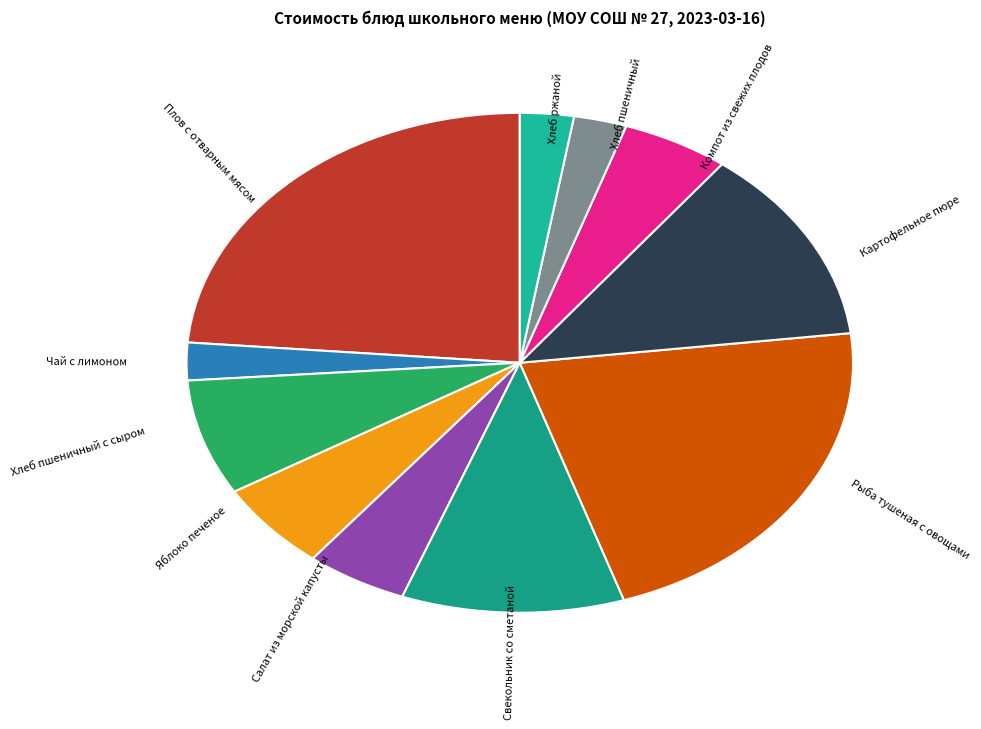

How many slices are in this pie chart?

11